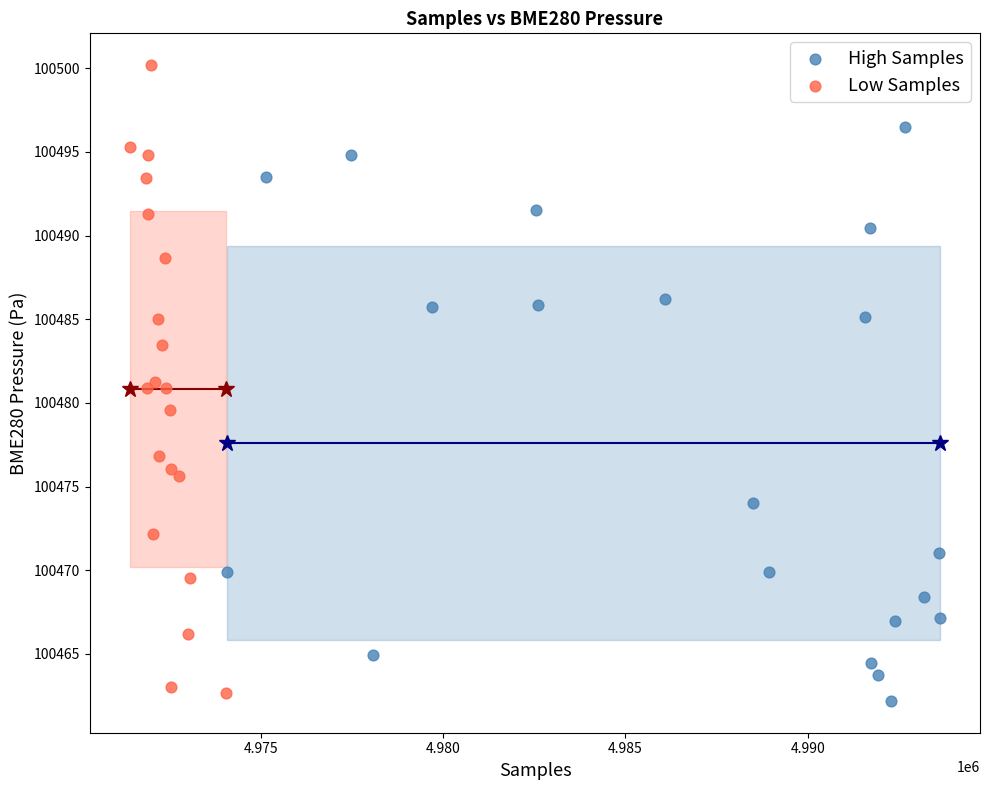

Which series reaches the maximum Y coordinate?

Low Samples